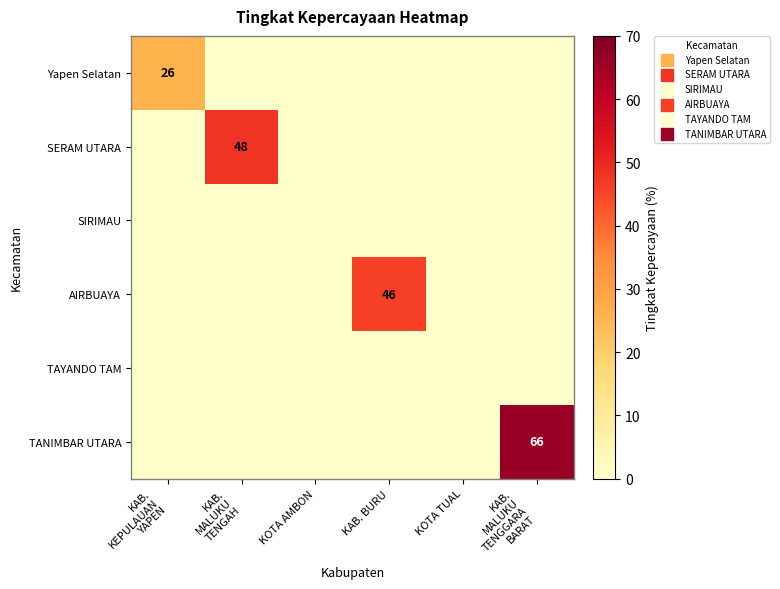

What is the difference between the highest and lowest values at KAB.
KEPULAUAN
YAPEN?

26